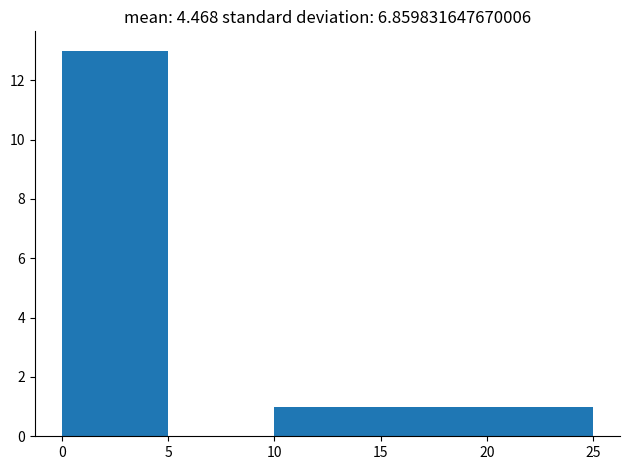

What is the height of the bar covering 0 to 5 on the x-axis? The values are not printed on the chart, so give them approximately, as read against the axis.

13